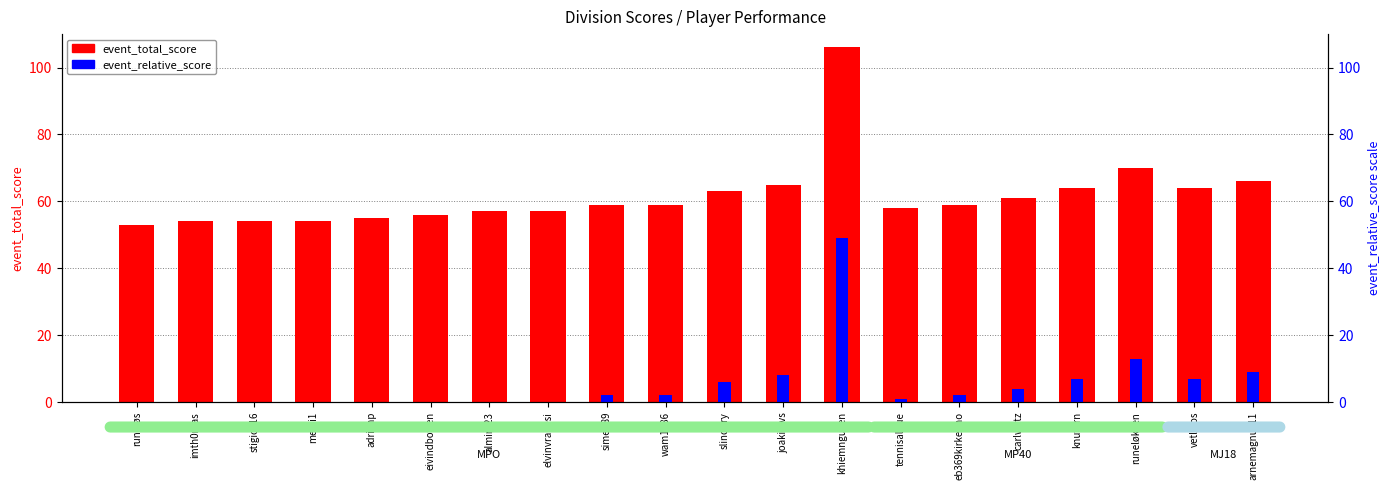

Where is event_total_score nearest to the value 79?

runeløkken